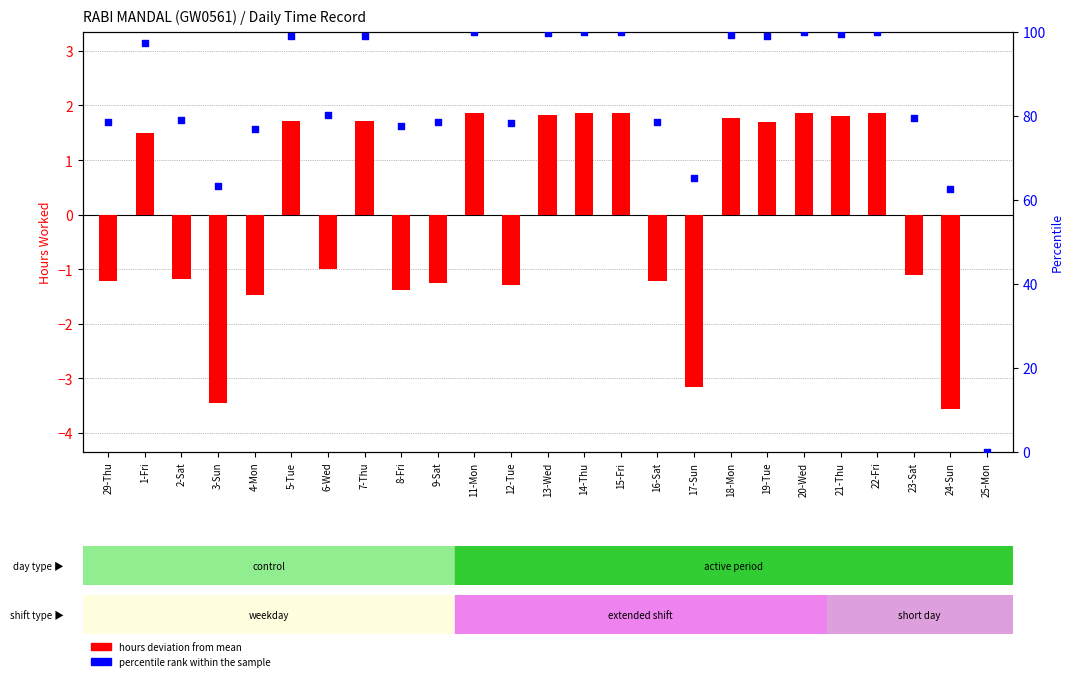

At how many categories does at least one series exceed 99?

8